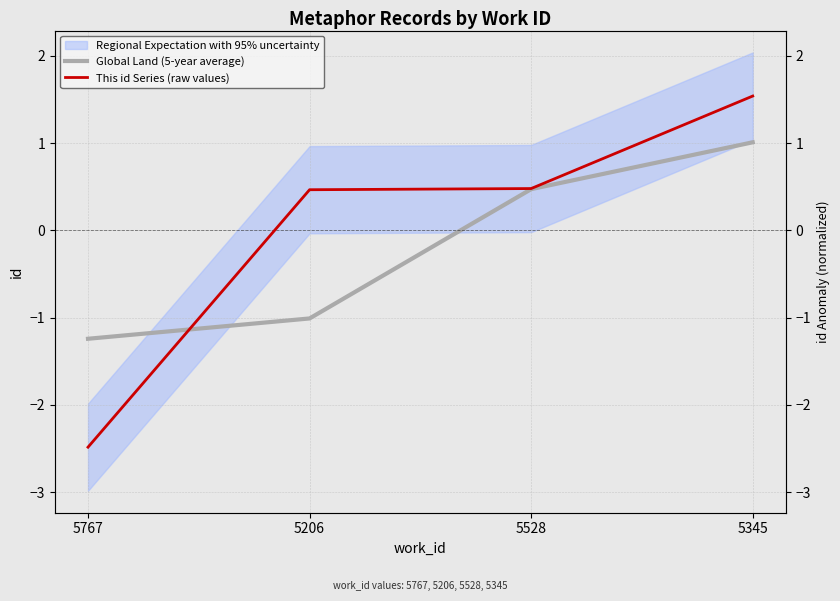

What is the total value across all series at 5528?

1.0